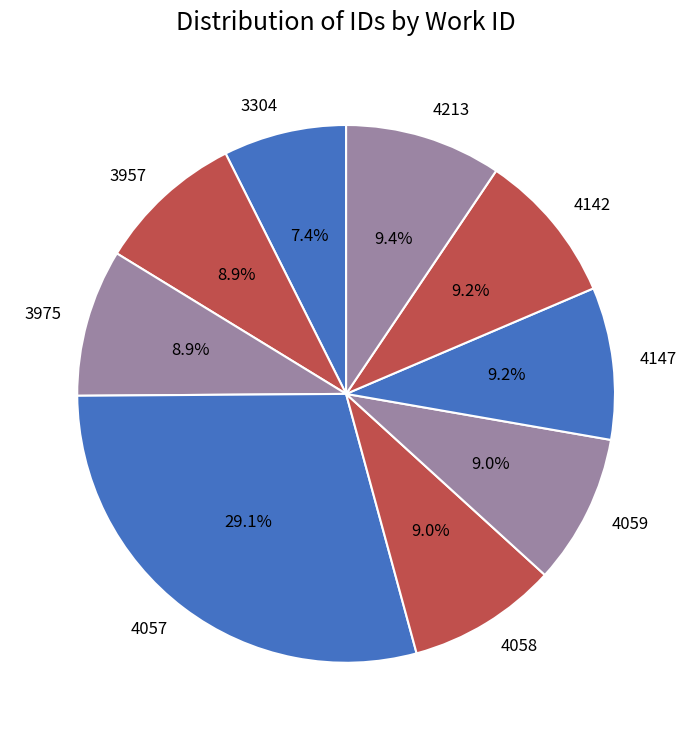

What percentage is NOT represented by 3304?

92.6%